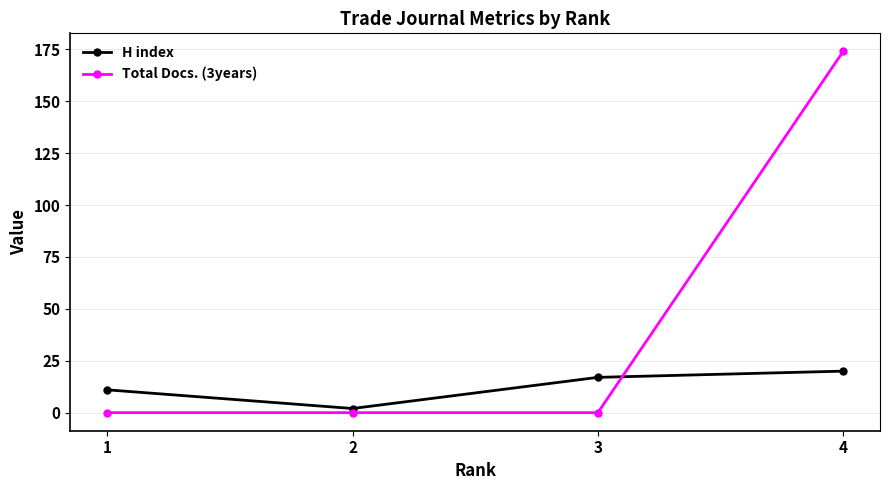

Which series has the widest spread of values?

Total Docs. (3years)